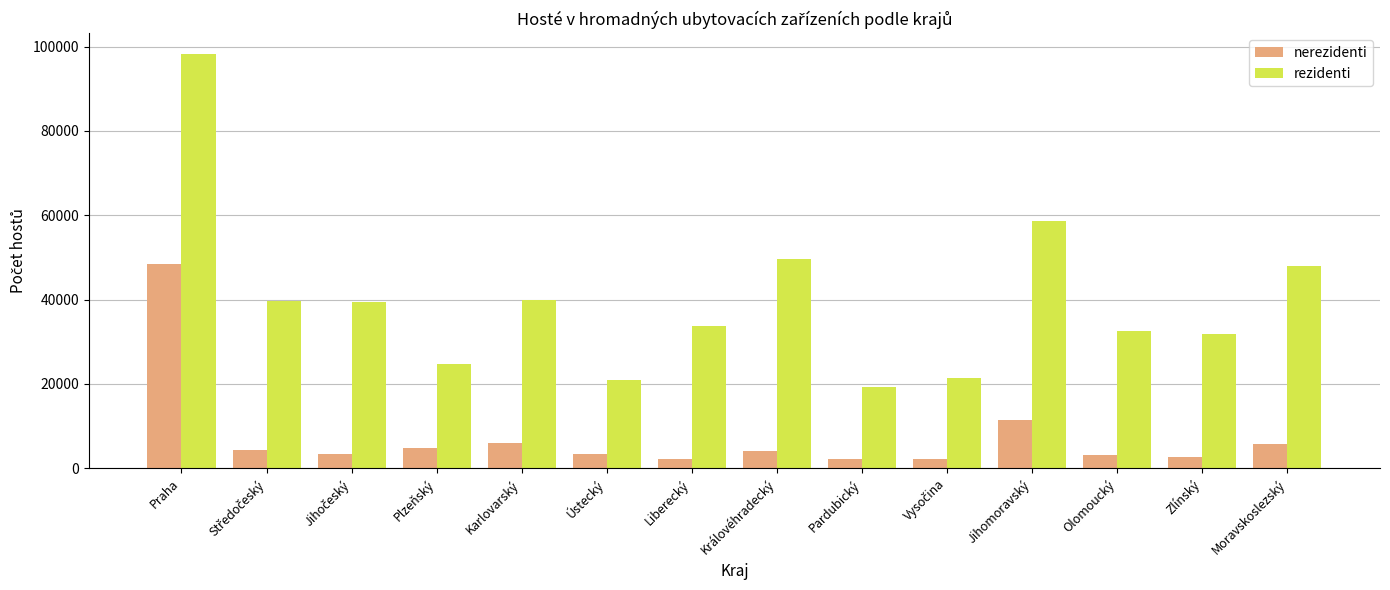

Is it true that nerezidenti equals 4907 at Plzeňský?

True